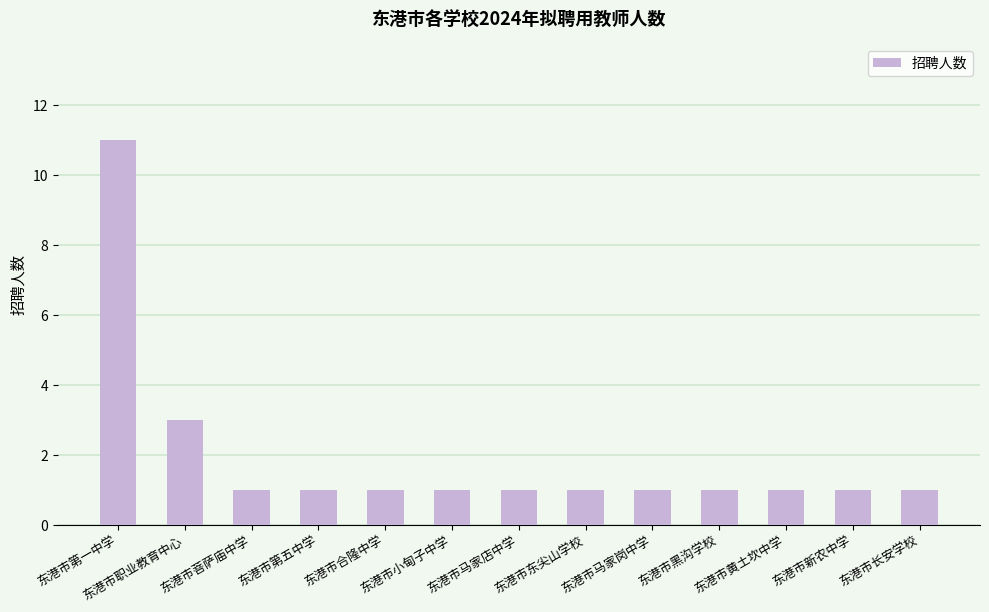

Which label corresponds to the largest value in the chart?

东港市第一中学